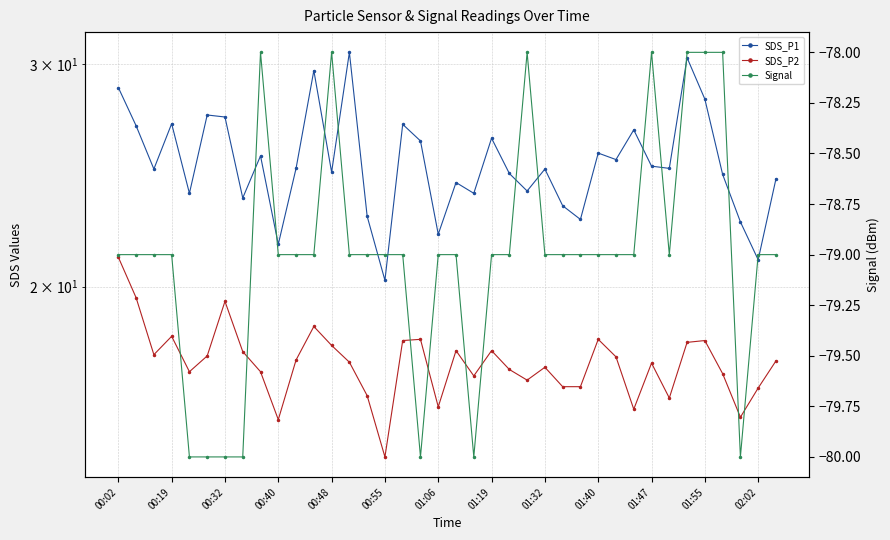

What position from the left is 28?

29